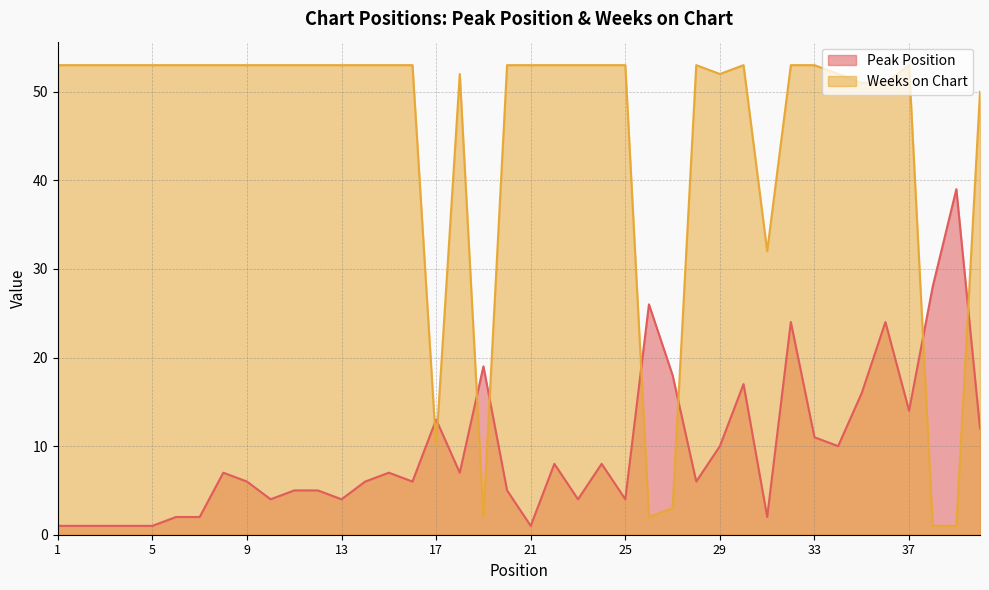

Is the value of Peak Position at 12 greater than the value of Weeks on Chart at 28?

No